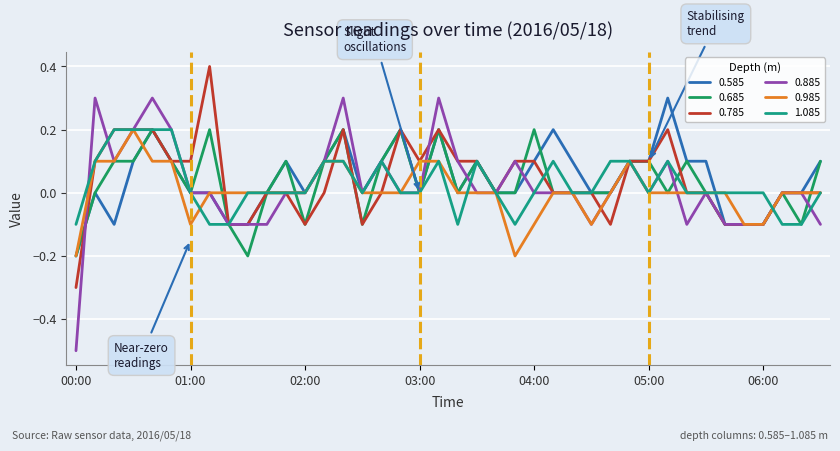

What is the value of the 1.085 point at the 26th from the left?

0.1